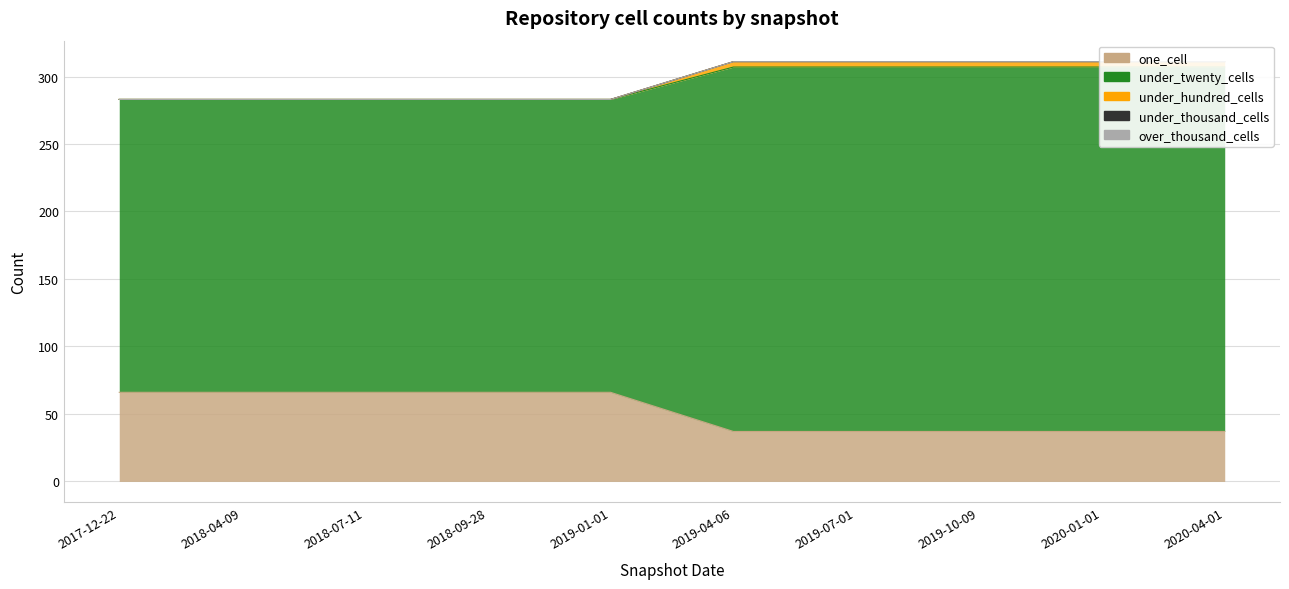

What position from the left is 2020-04-01?

10